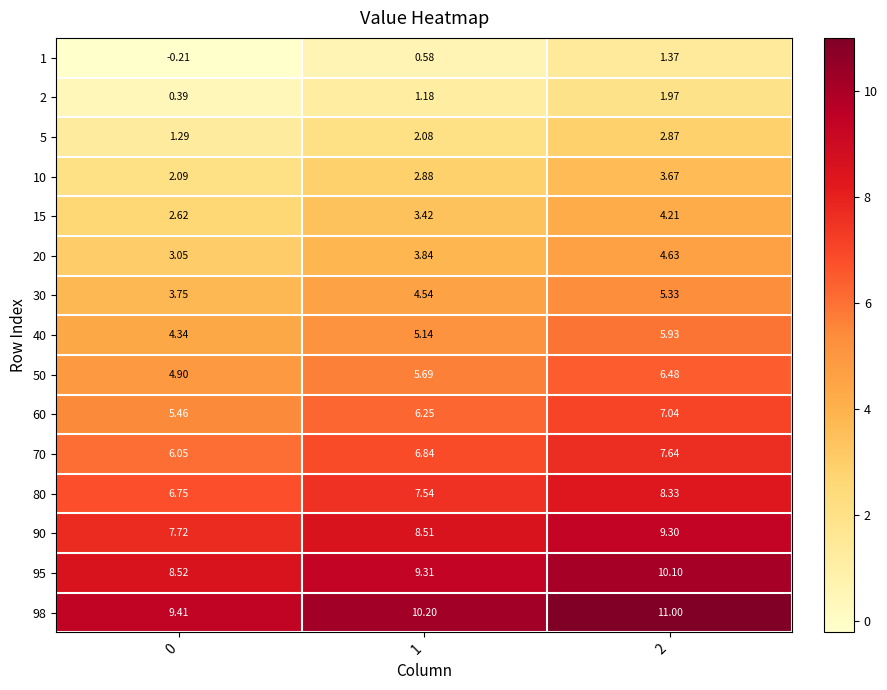

Is the value of 80 at 0 greater than the value of 60 at 2?

No